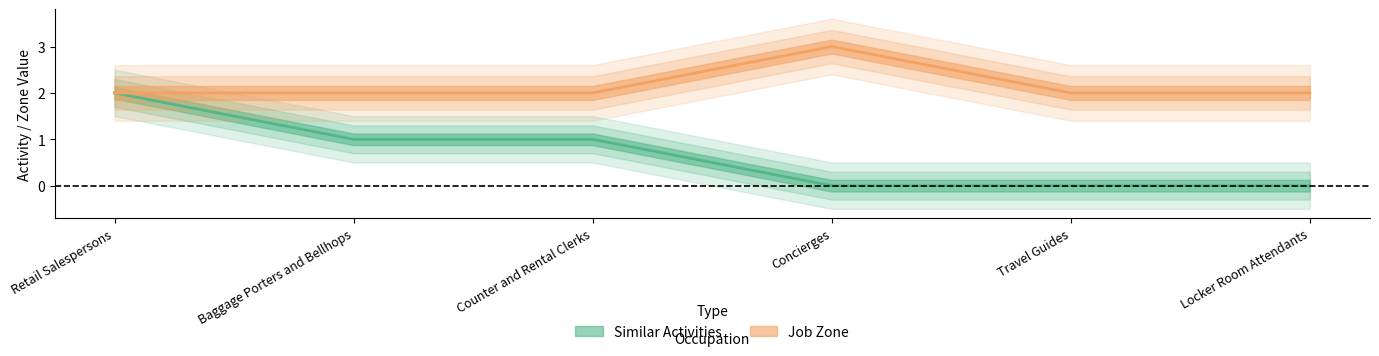

What is the label of the 3rd point from the left?

Counter and Rental Clerks